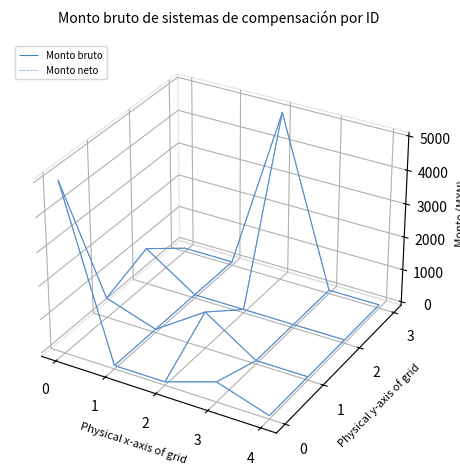

Reading right to left, list all the values displayed in this chart.

Monto bruto: 20=0	19=0	18=5000	17=0	16=0	15=0	14=0	13=0	12=0	11=1000	10=0	9=0	8=1000	7=0	6=500	5=0	4=500	3=0	2=0	1=5000
Monto neto: 20=0	19=0	18=5000	17=0	16=0	15=0	14=0	13=0	12=0	11=1000	10=0	9=0	8=1000	7=0	6=500	5=0	4=500	3=0	2=0	1=5000